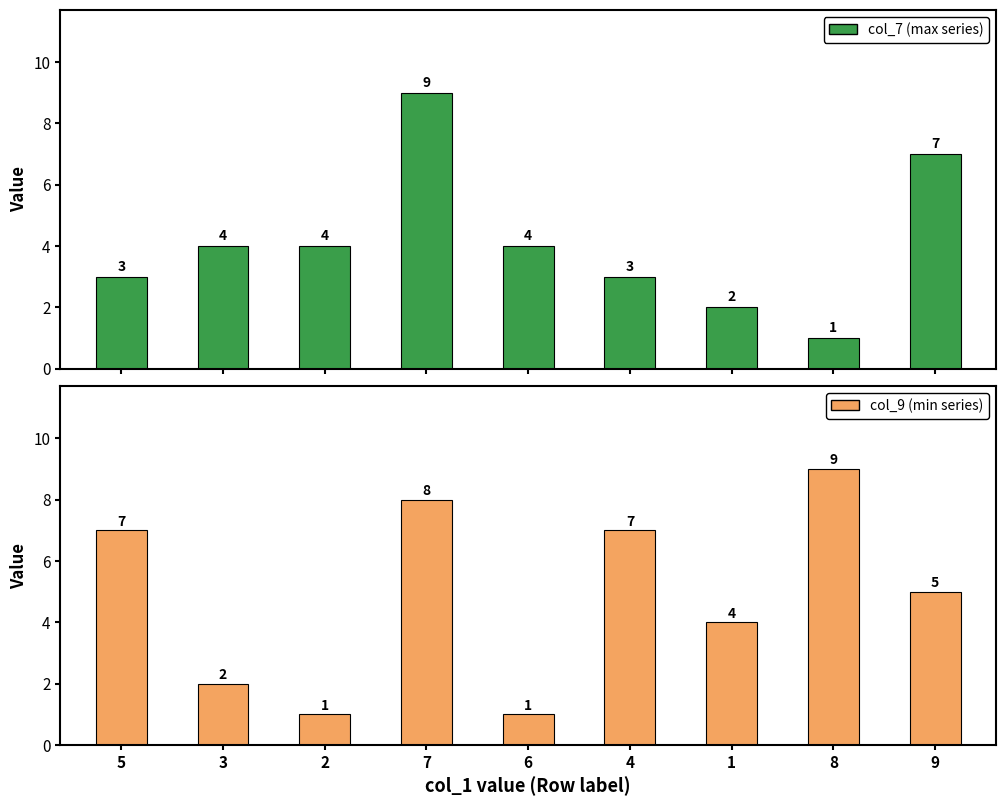

At 5, list the series in order from largest to smallest.

col_9, col_7